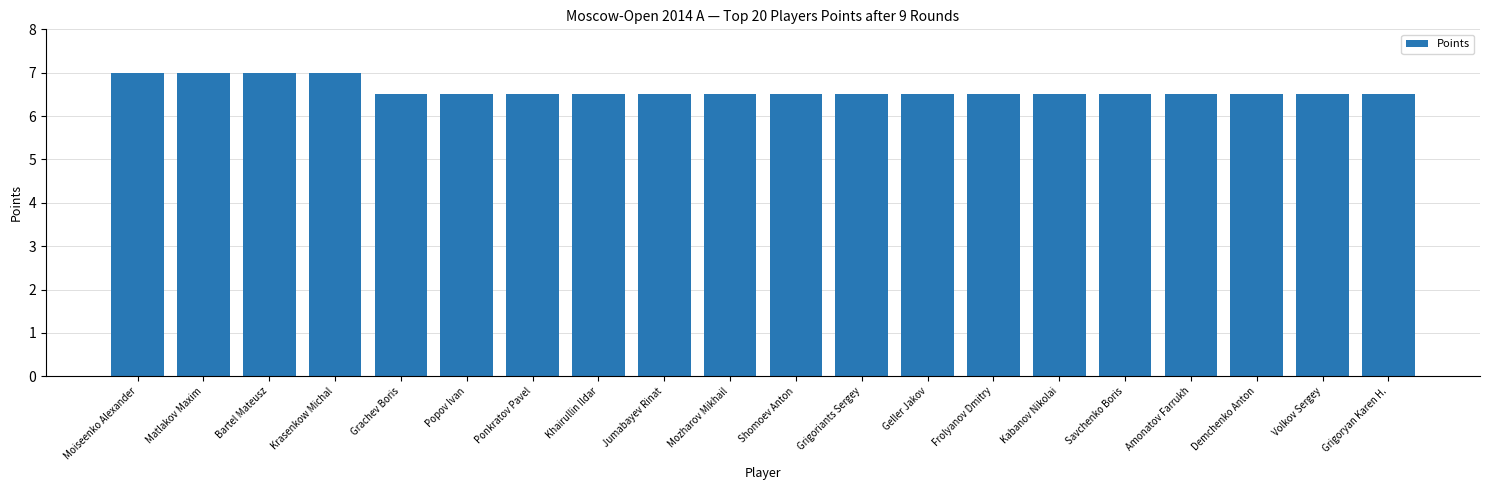

Which has a higher value, Grigoriants Sergey or Bartel Mateusz?

Bartel Mateusz